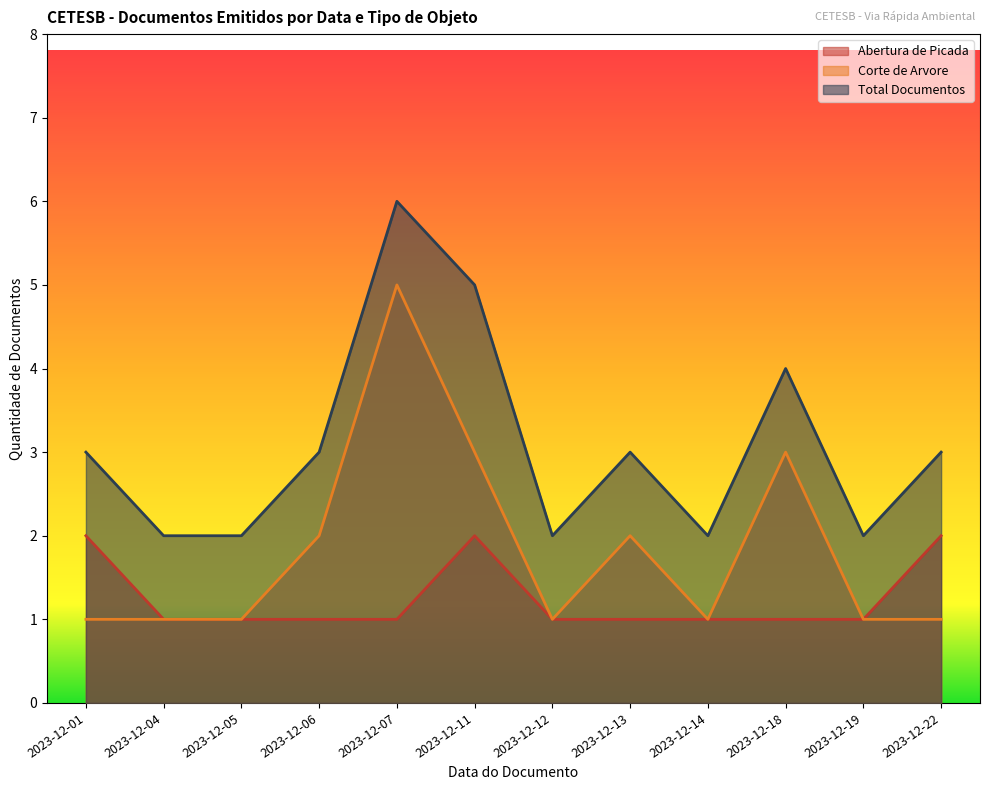

What is the minimum value for Corte de Arvore?

1